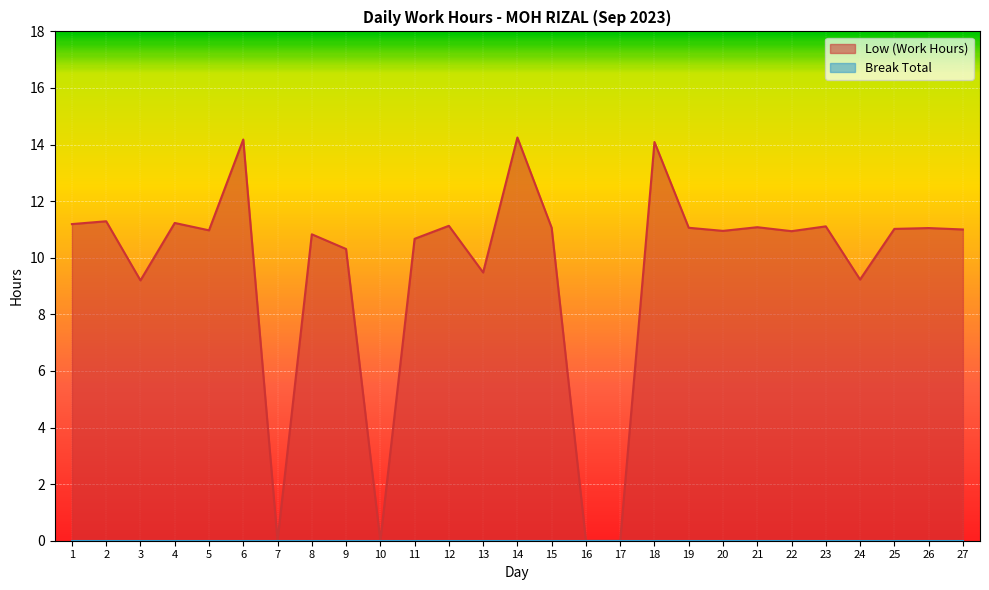

What is the average value?

9.5